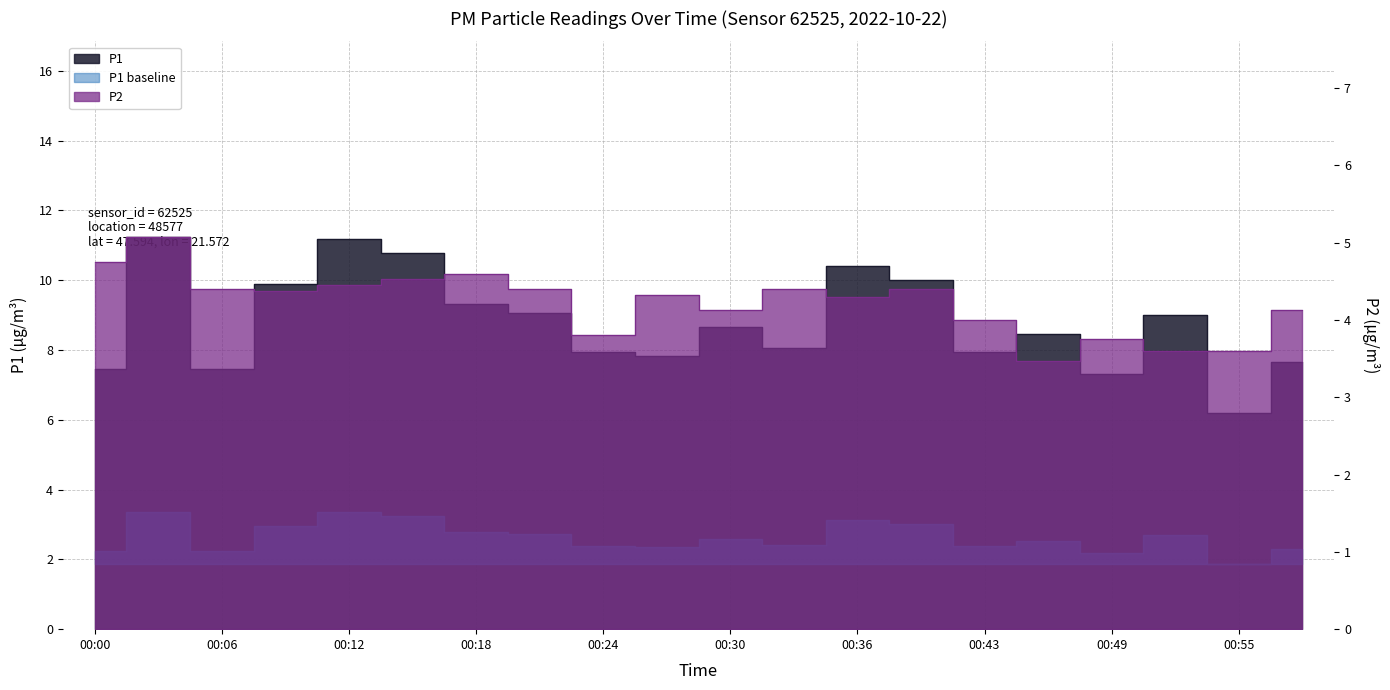

The value of P1 at 00:39 is 14.4. True or false?

False